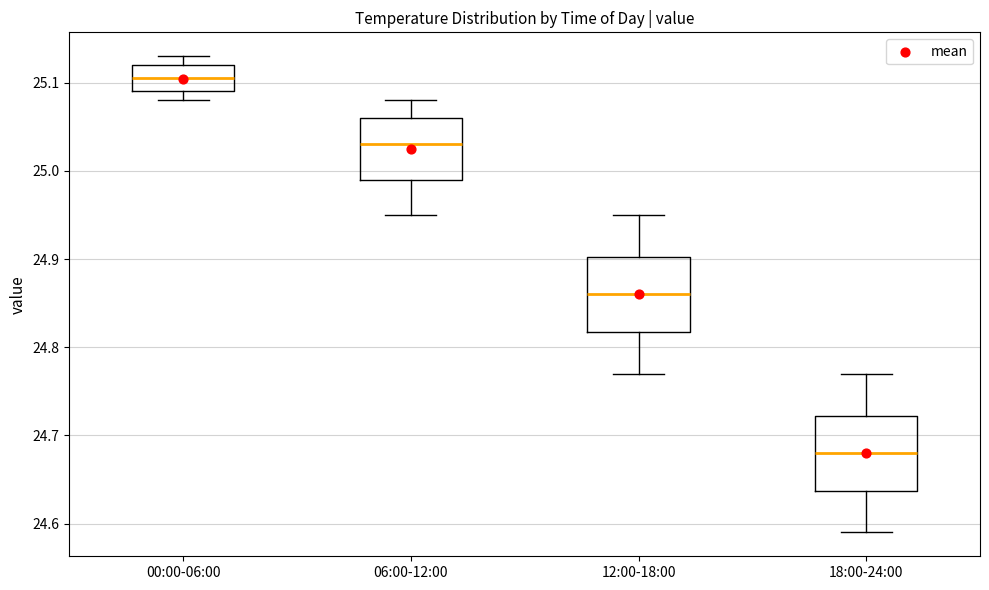

Where does the median line of the box for 00:00-06:00 sit on the y-axis? The values are not printed on the chart, so give them approximately, as read against the axis.

25.11